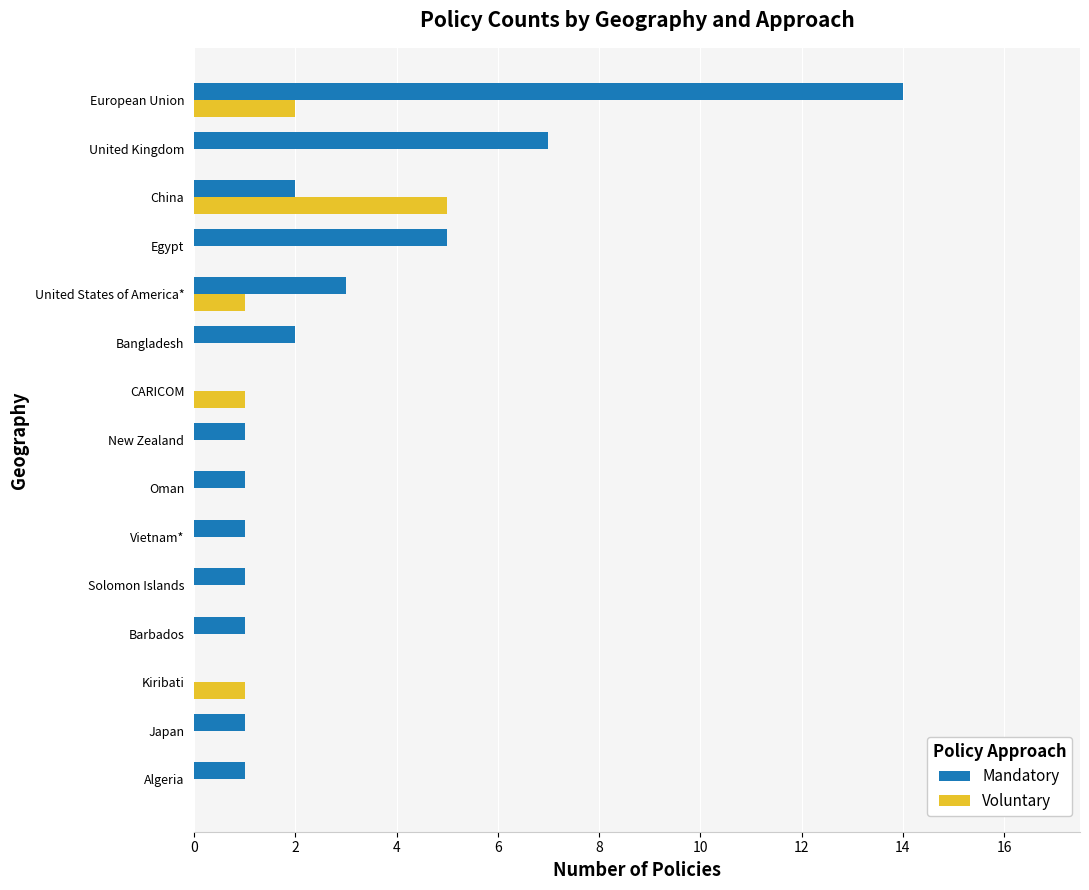

Count the number of categories in the chart.

15